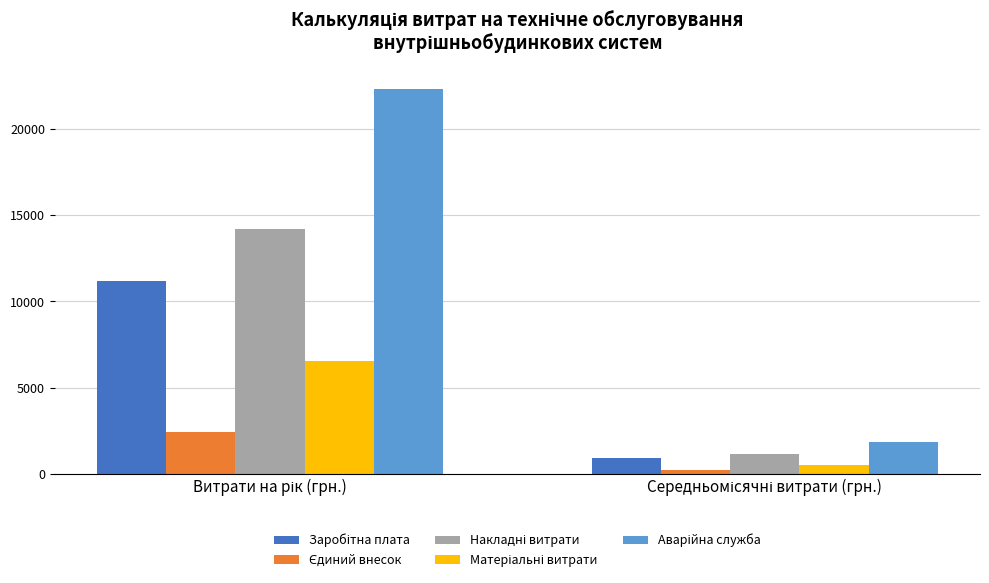

Read the Заробітна плата value at Середньомісячні витрати (грн.).

932.8